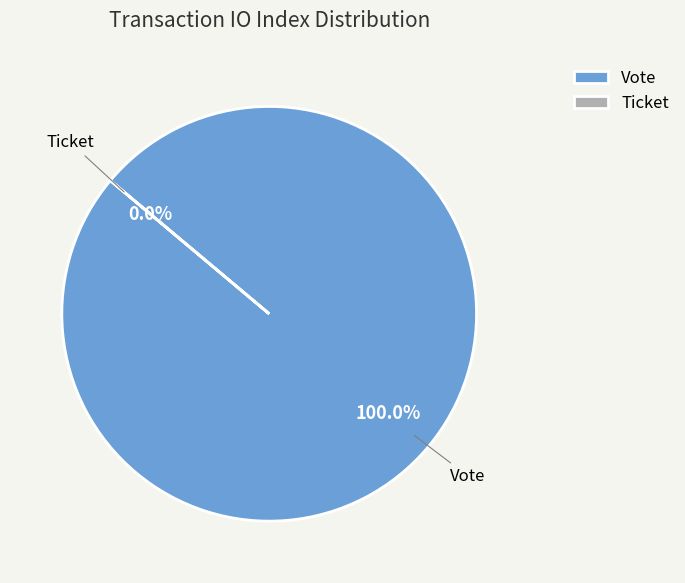

How many segments does this pie chart have?

2